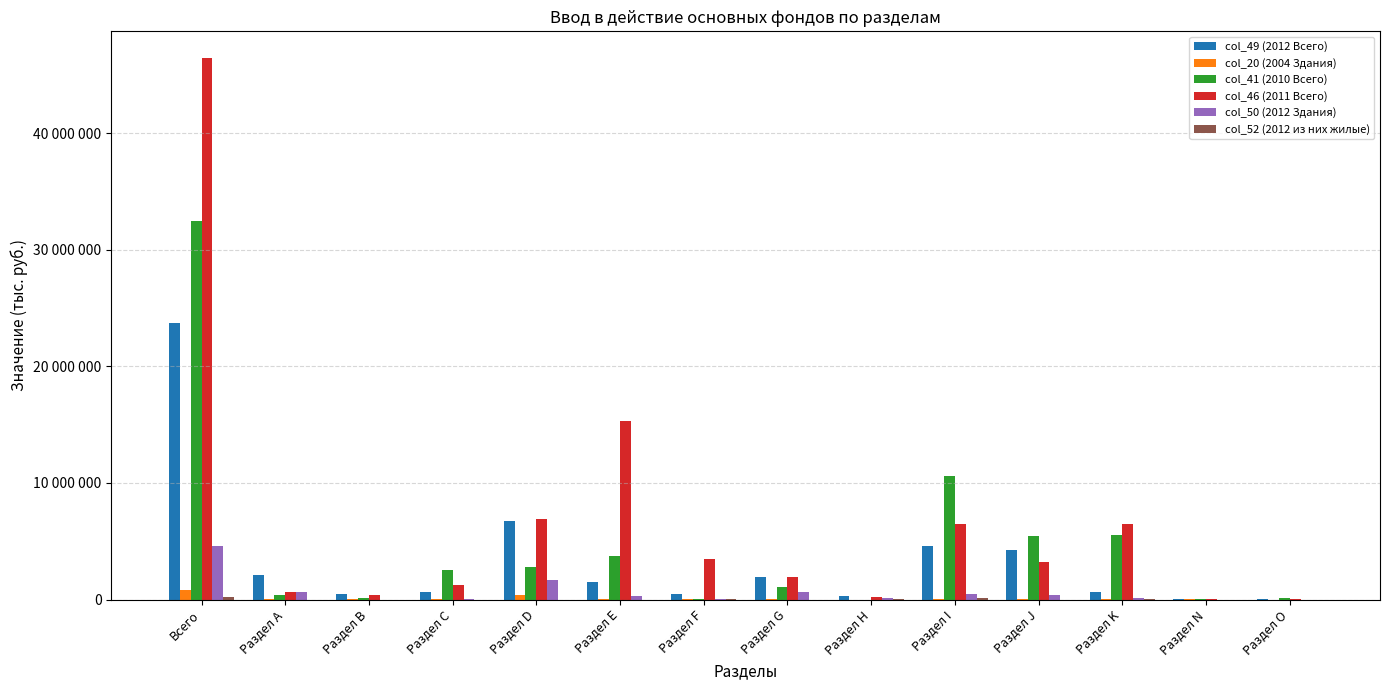

List the series in order of their peak value, highest first.

col_46 (2011 Всего), col_41 (2010 Всего), col_49 (2012 Всего), col_50 (2012 Здания), col_20 (2004 Здания), col_52 (2012 из них жилые)